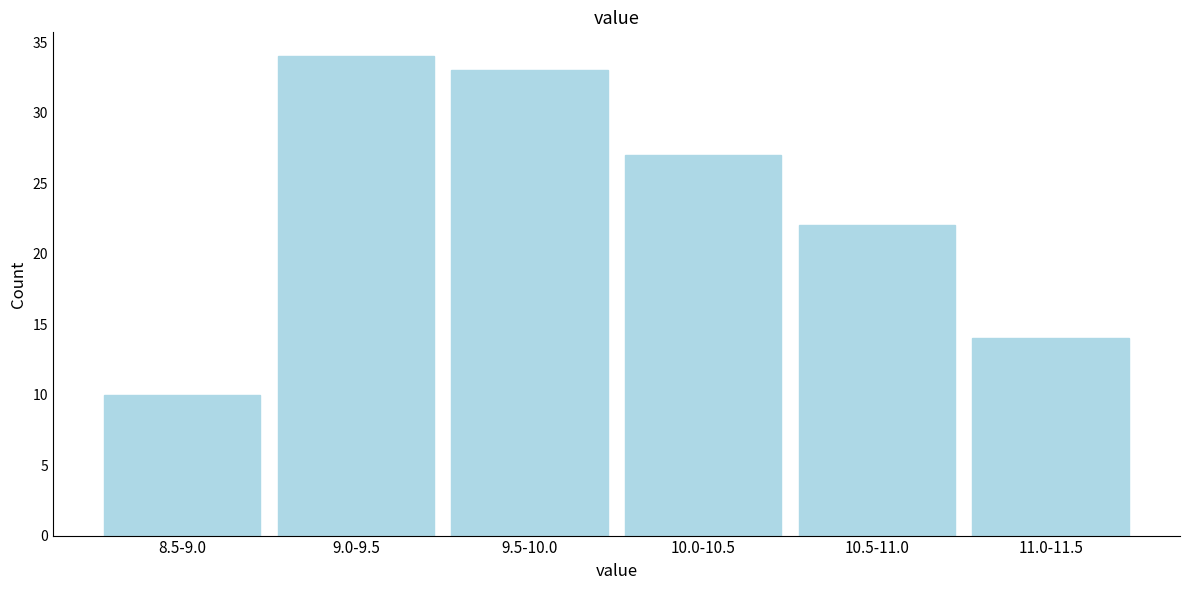

Reading right to left, transcribe all the data shown in this chart.

14	22	27	33	34	10